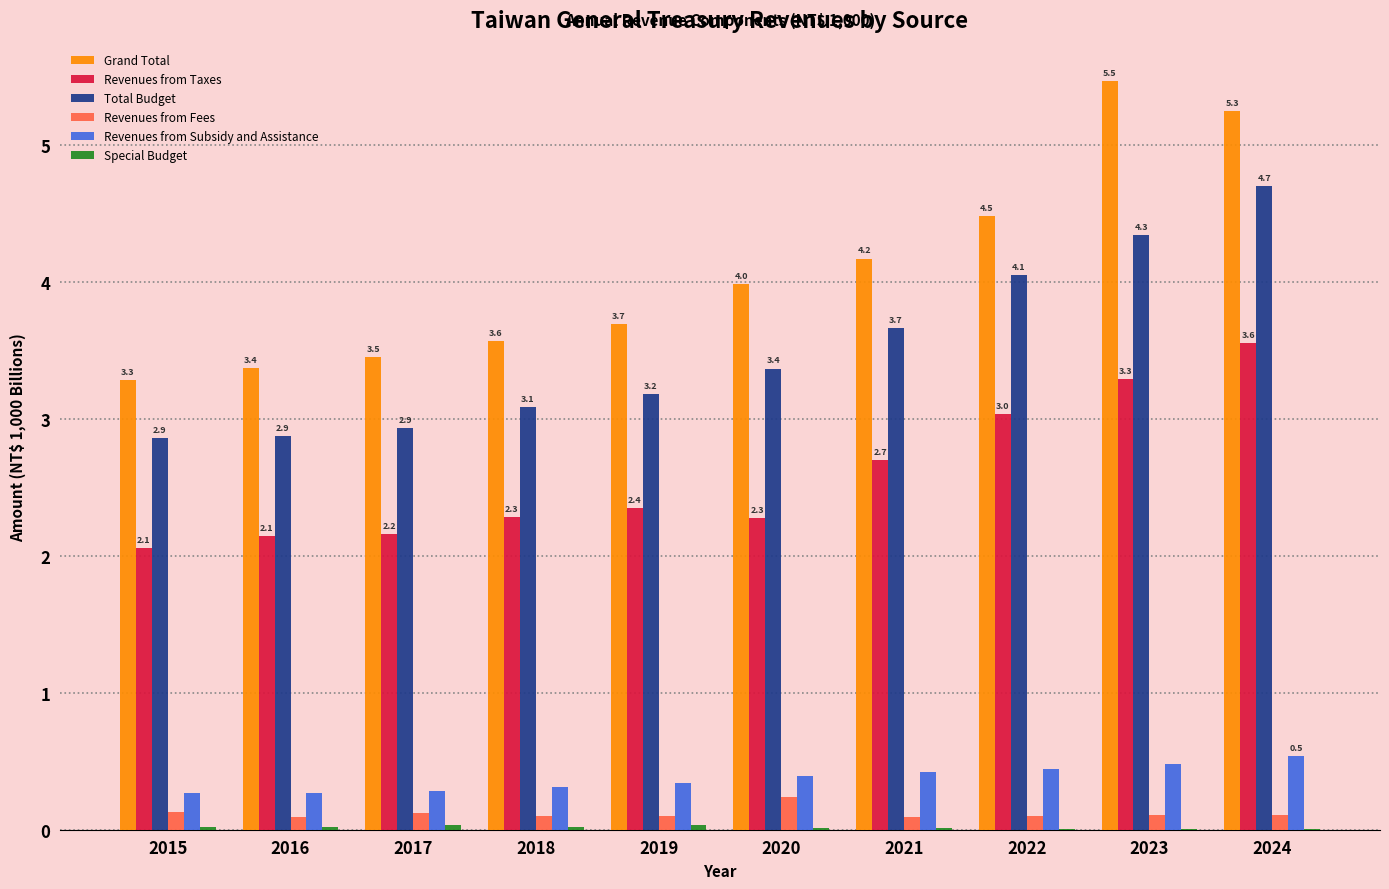

Which series has the largest total across all categories?

Grand Total